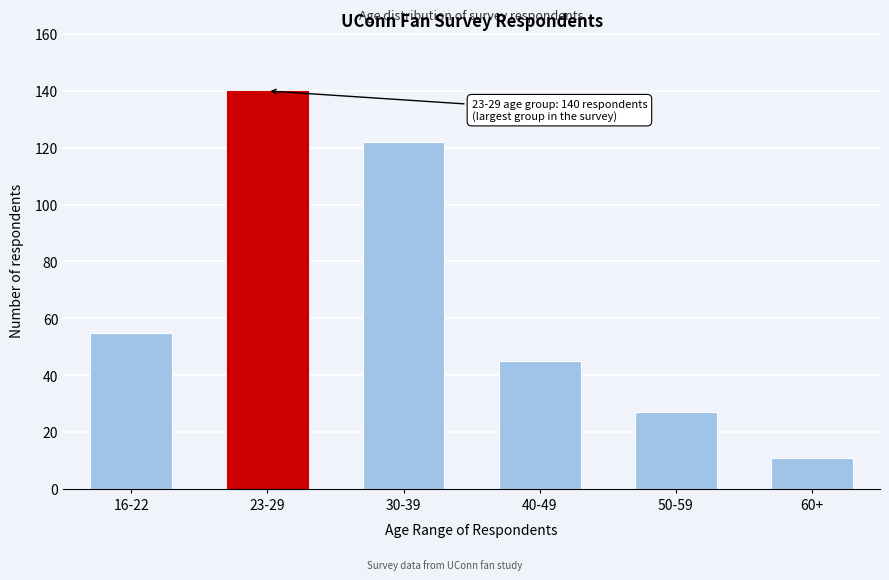

Reading left to right, what are all the values shown in this chart?

16-22=55	23-29=140	30-39=122	40-49=45	50-59=27	60+=11